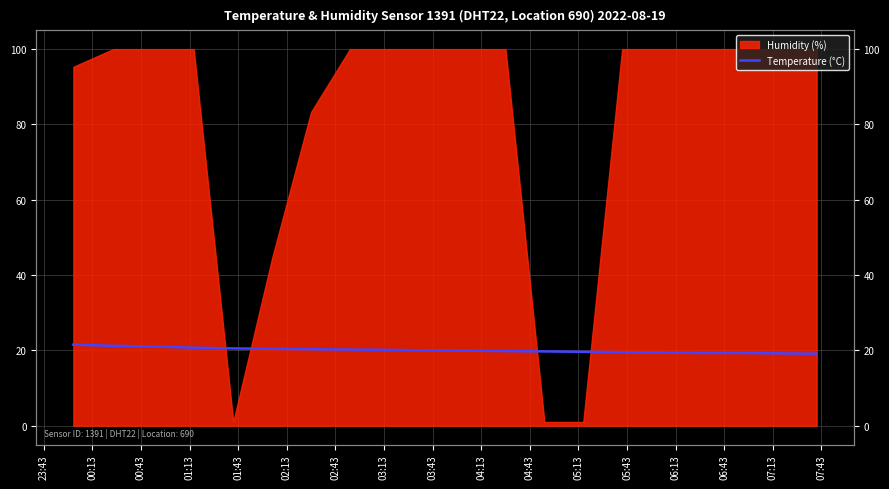

True or false: there are more than 2 points higher than both neighbors.

False